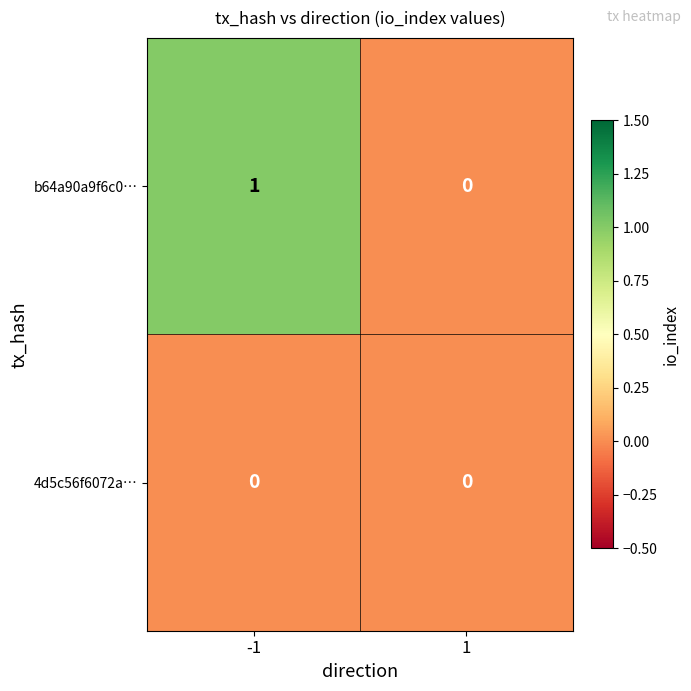

Between -1 and 1, which series saw the biggest shift?

b64a90a9f6c0…